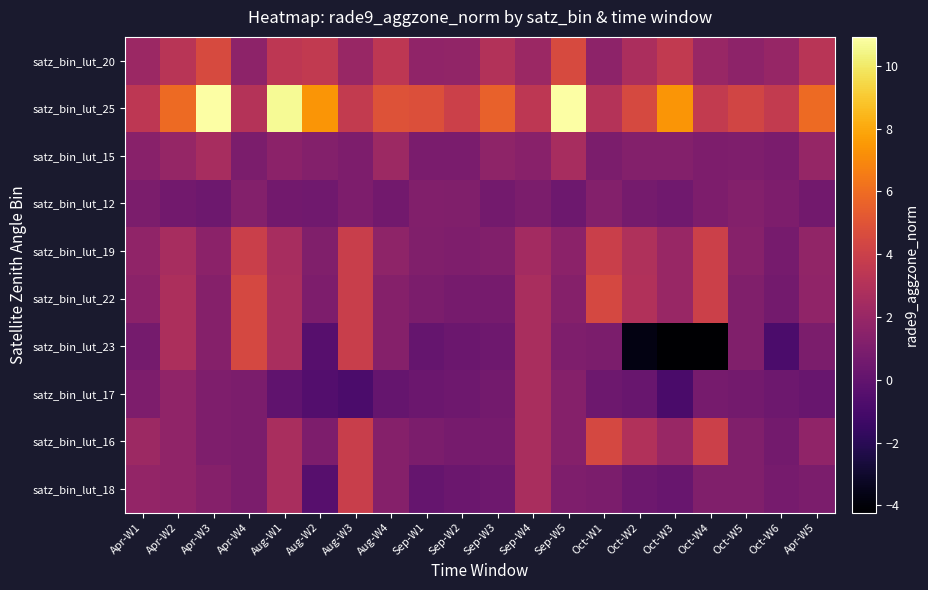

At which category is the sum across all series the highest?

Aug-W1